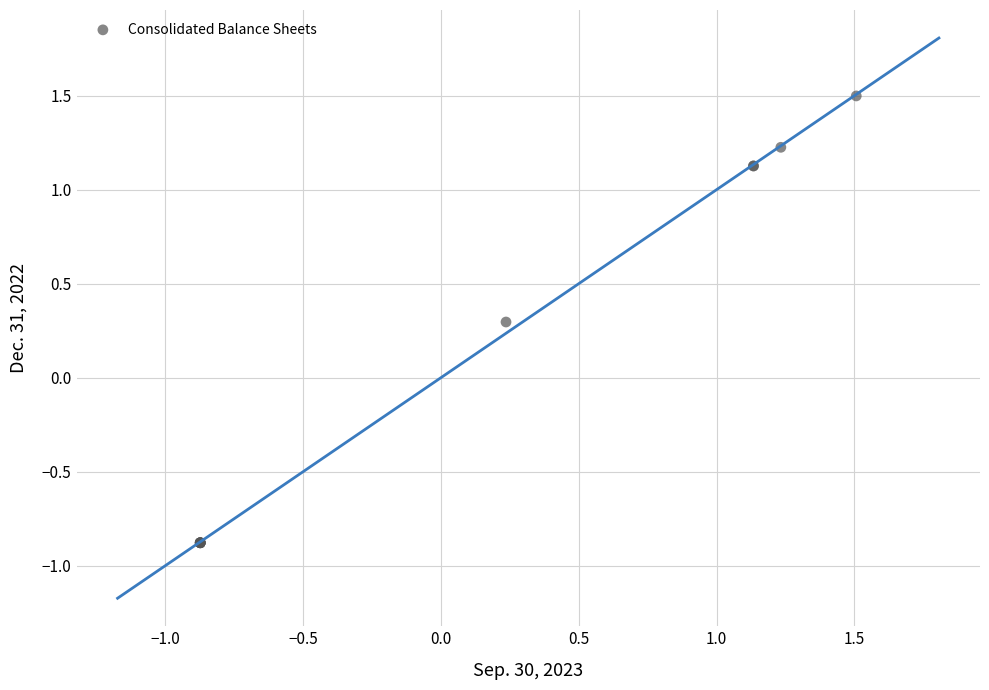

What Y value in the scatter plot is closest to 0?

0.3